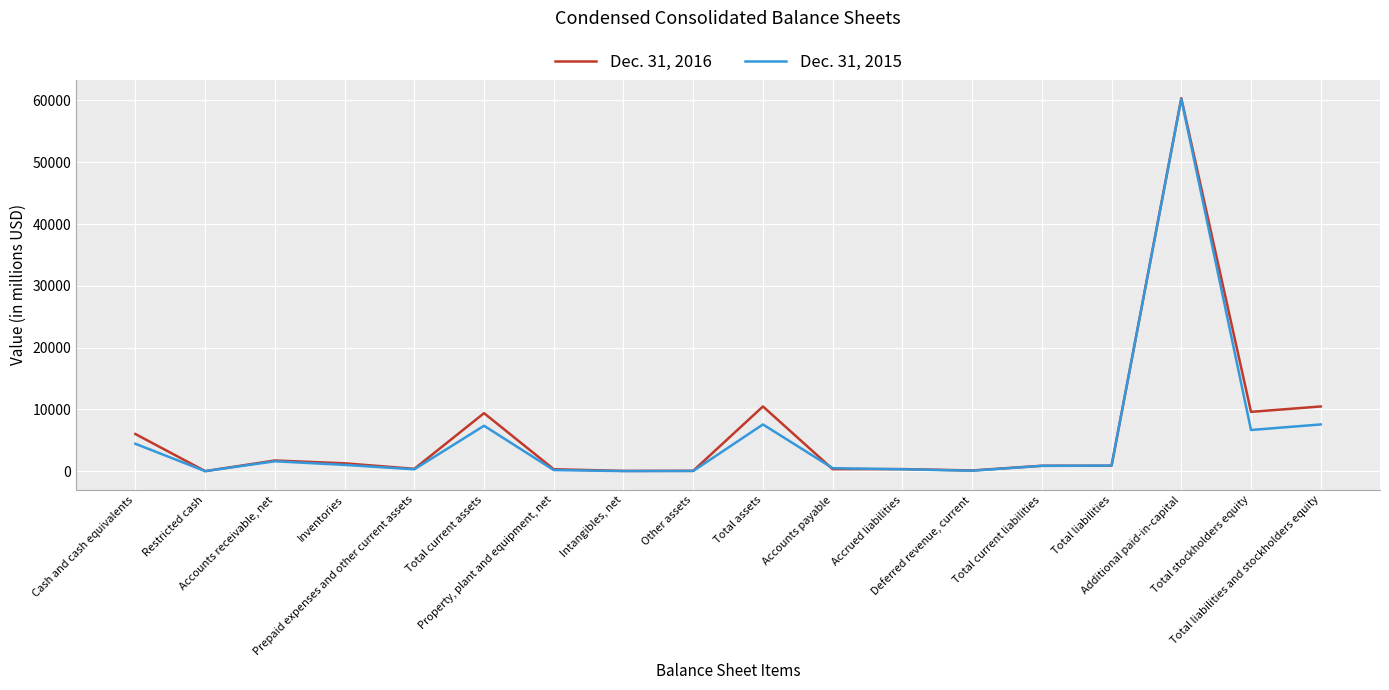

List the series in order of their peak value, lowest first.

Dec. 31, 2015, Dec. 31, 2016